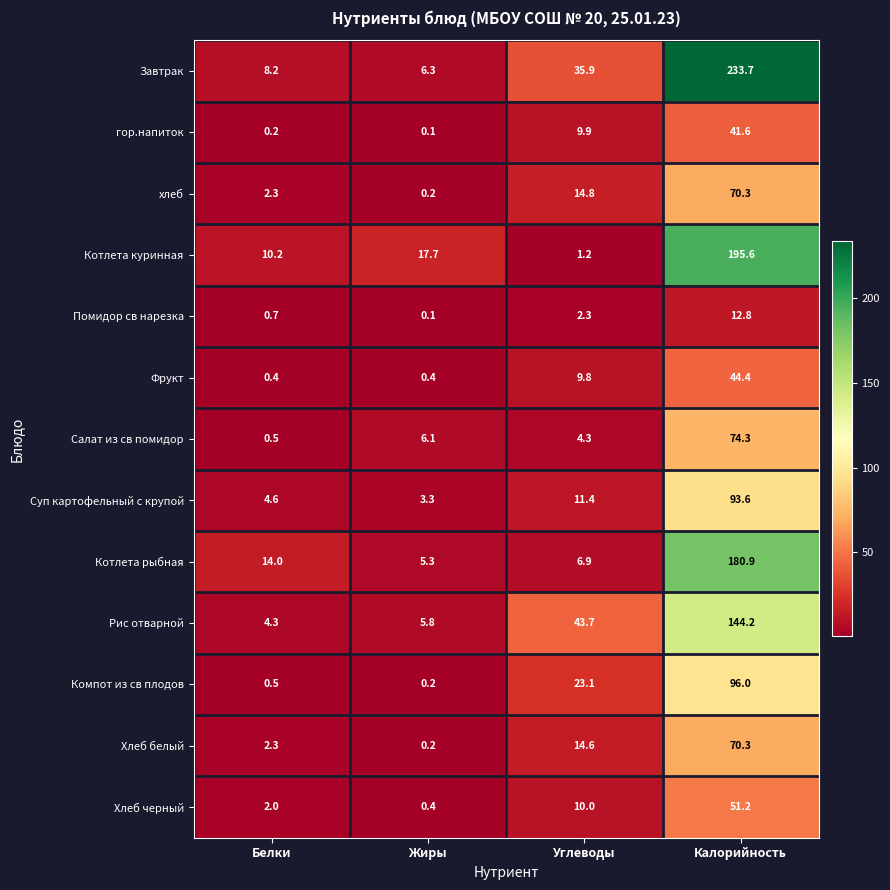

At which category is the sum across all series the highest?

Калорийность